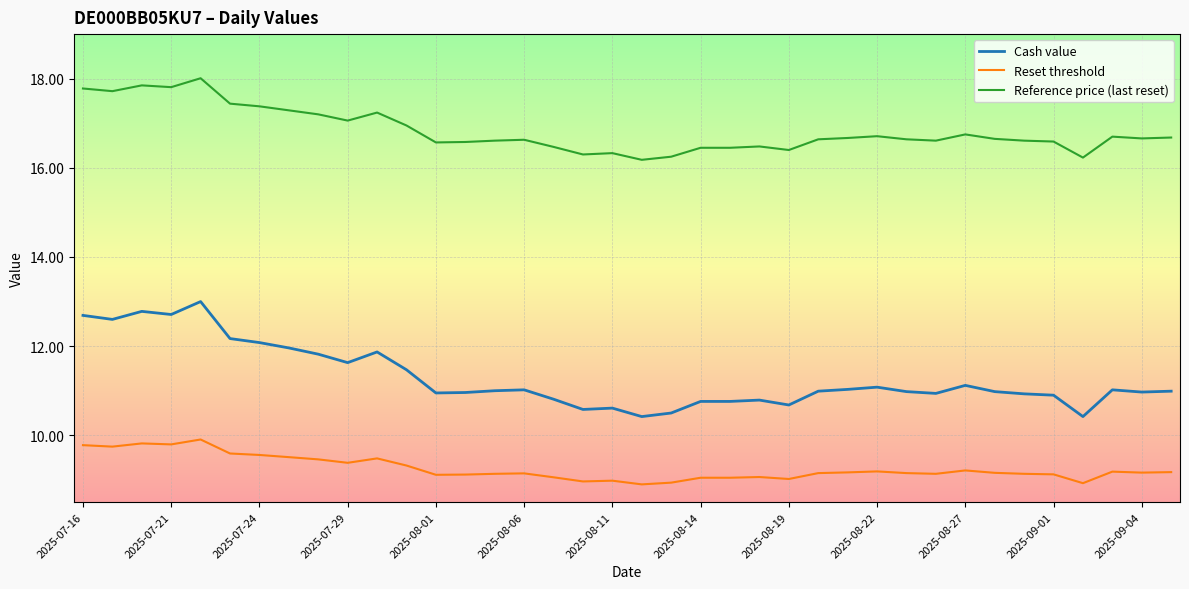

Is this an area chart (filled region under the line)?

No